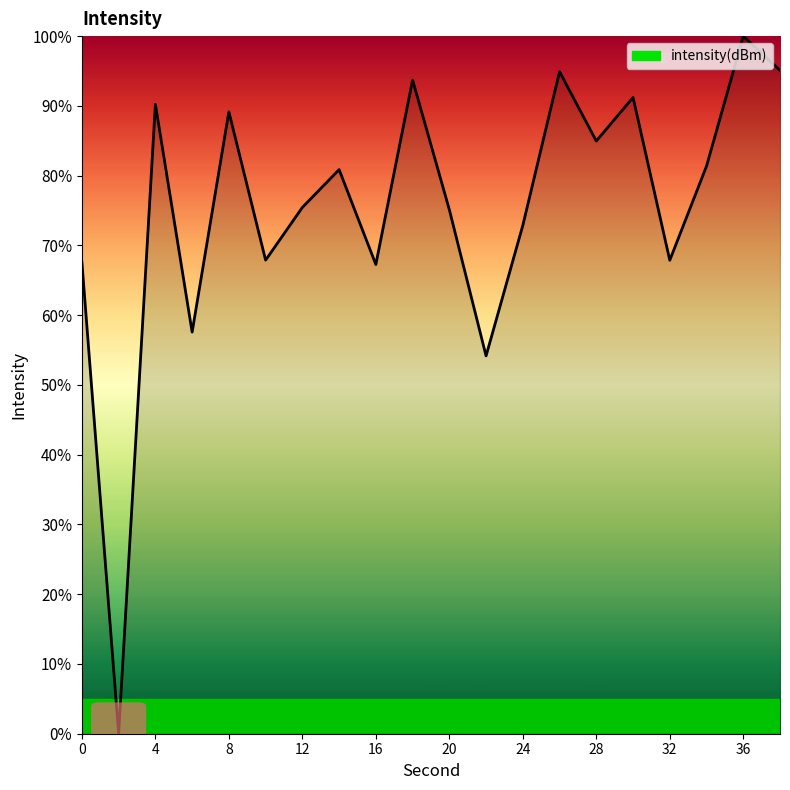

What is the difference between the maximum and minimum values?

100.0